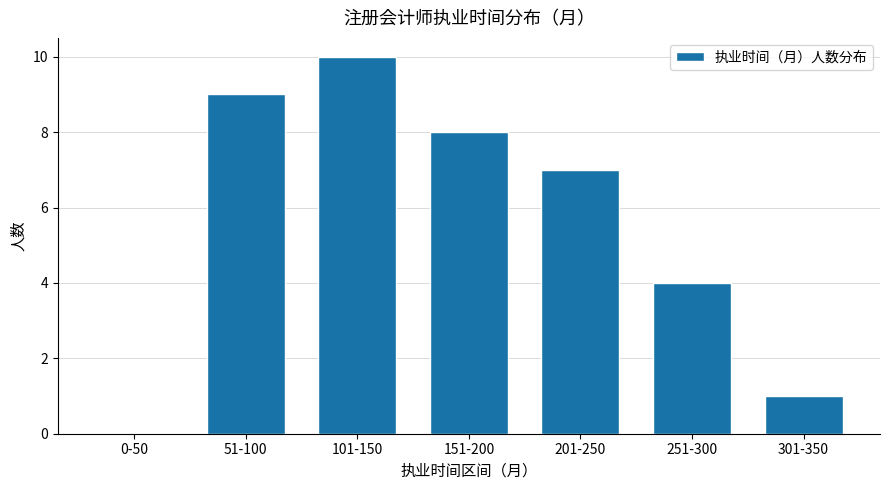

What is the sum of the values at 151-200 and 101-150?

18